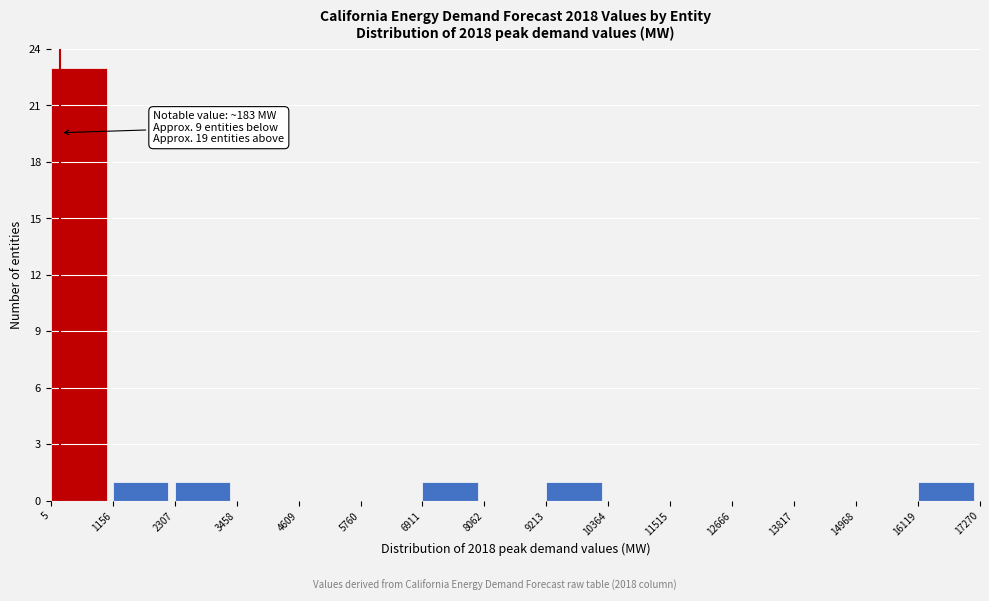

Which range on the x-axis has the tallest bar?

5 to 1156